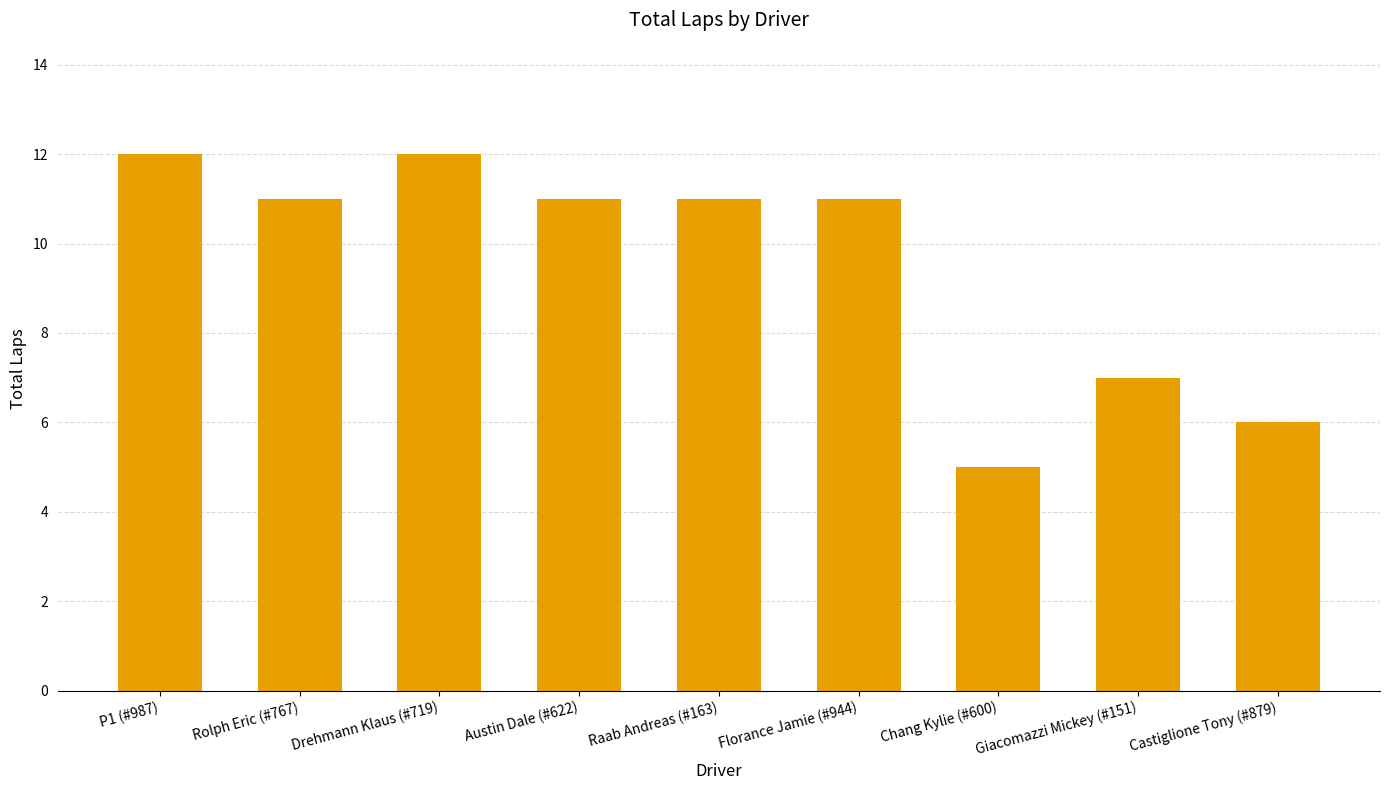

Count the number of data series in this chart.

1